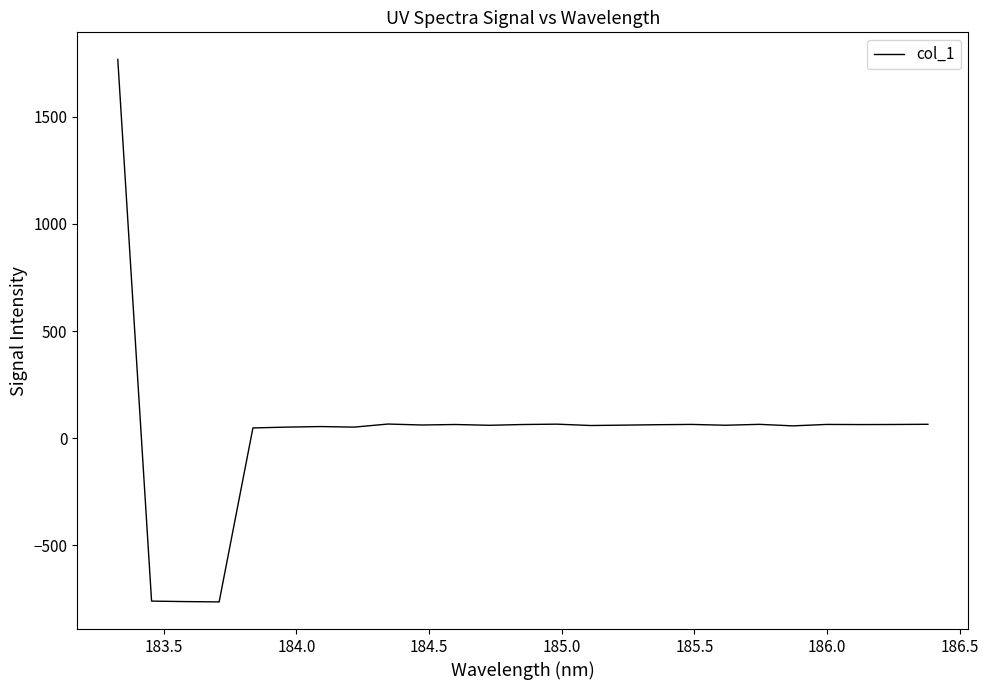

What is the average value?

30.2